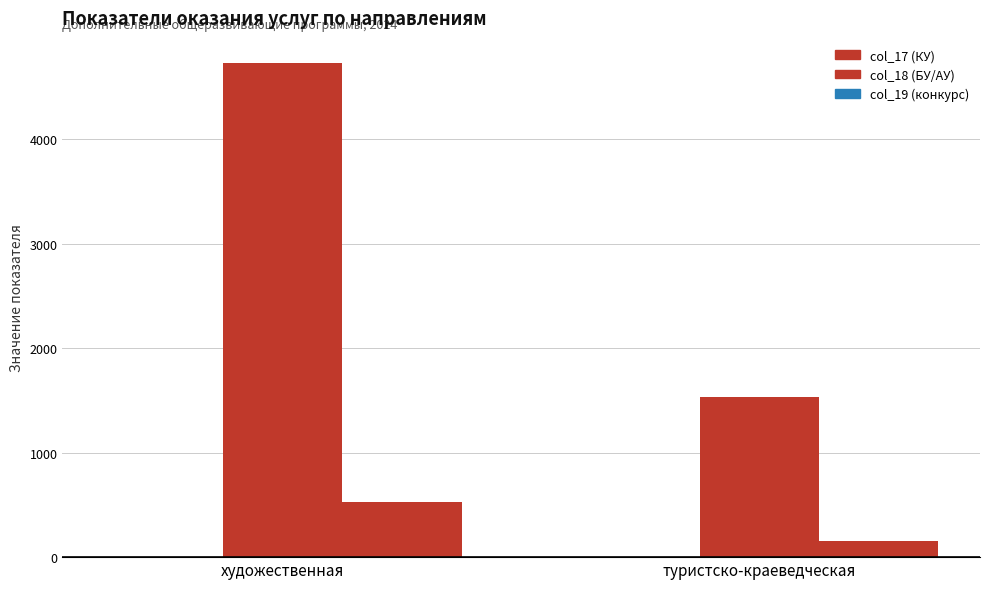

Which category has the lowest value across all series?

художественная